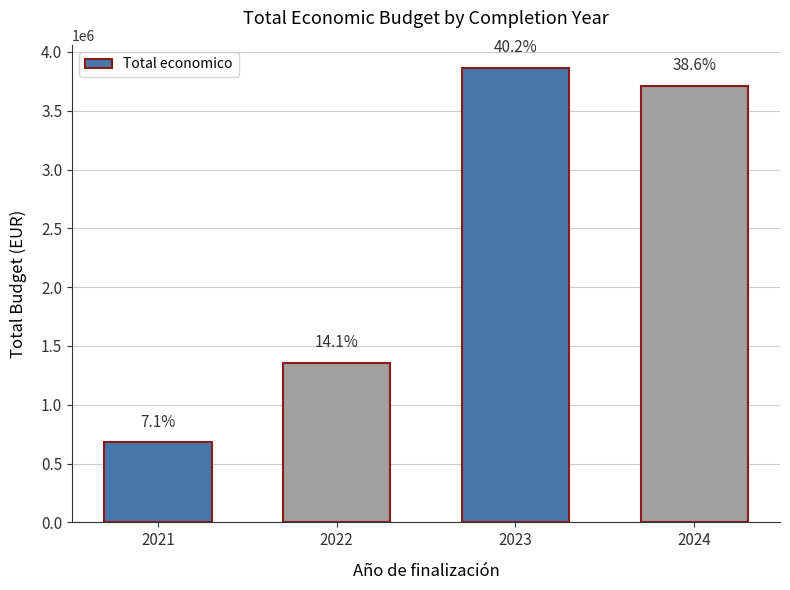

What is the average value?

2406002